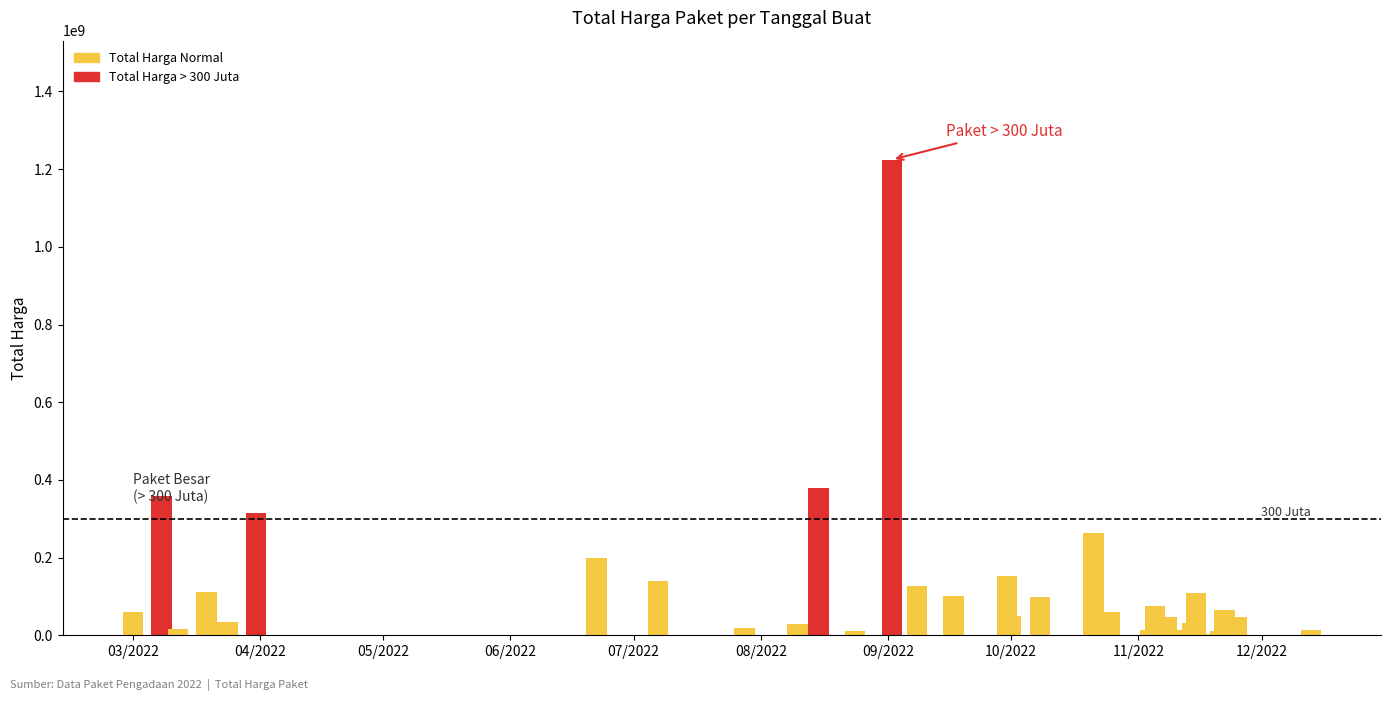

True or false: the data shows 17934338 at 10/2022.

False